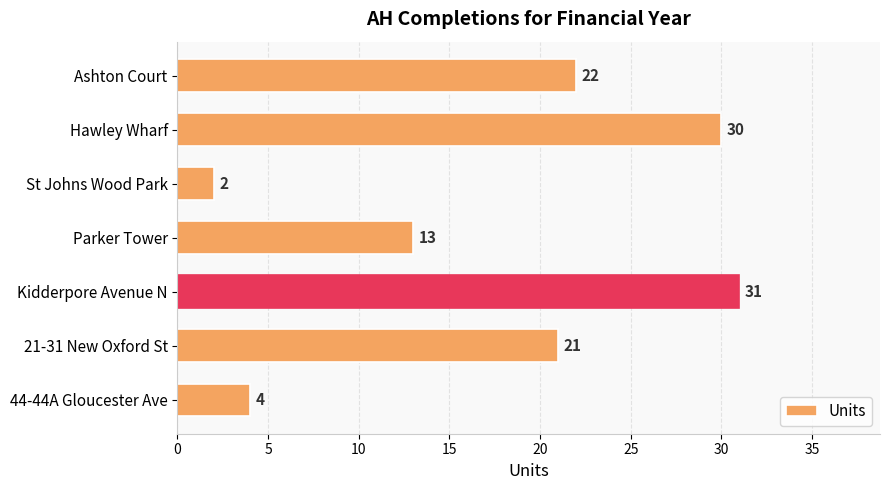

True or false: the data shows 2 at St Johns Wood Park.

True